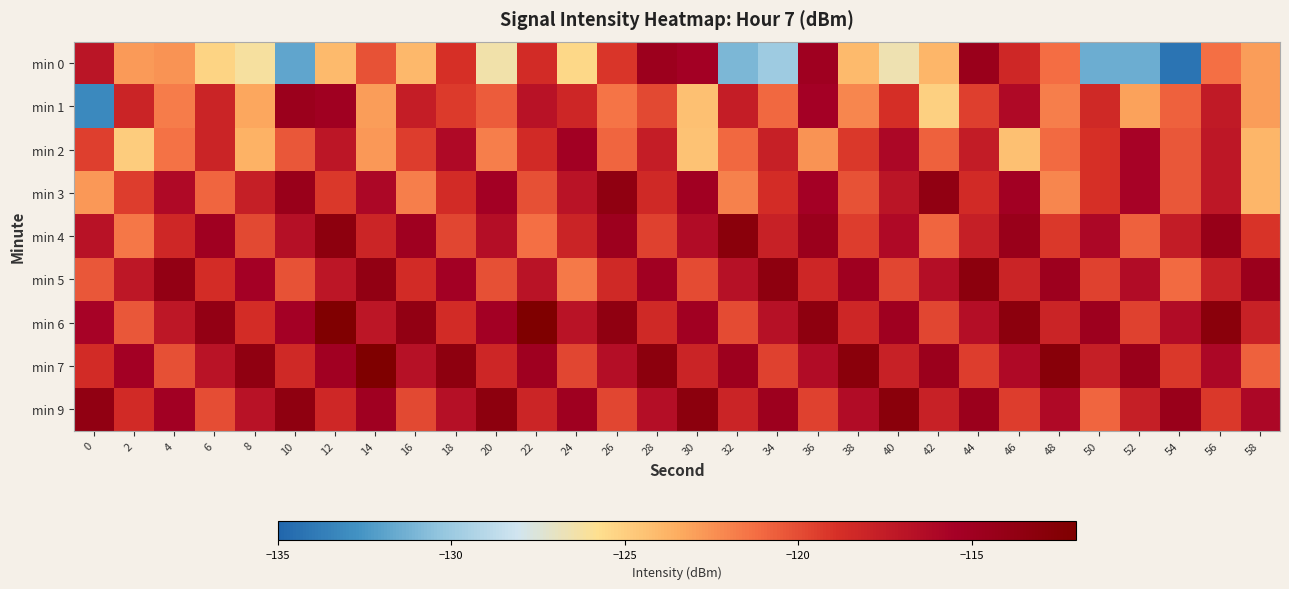

Which series has the largest range (max minus min)?

row_0